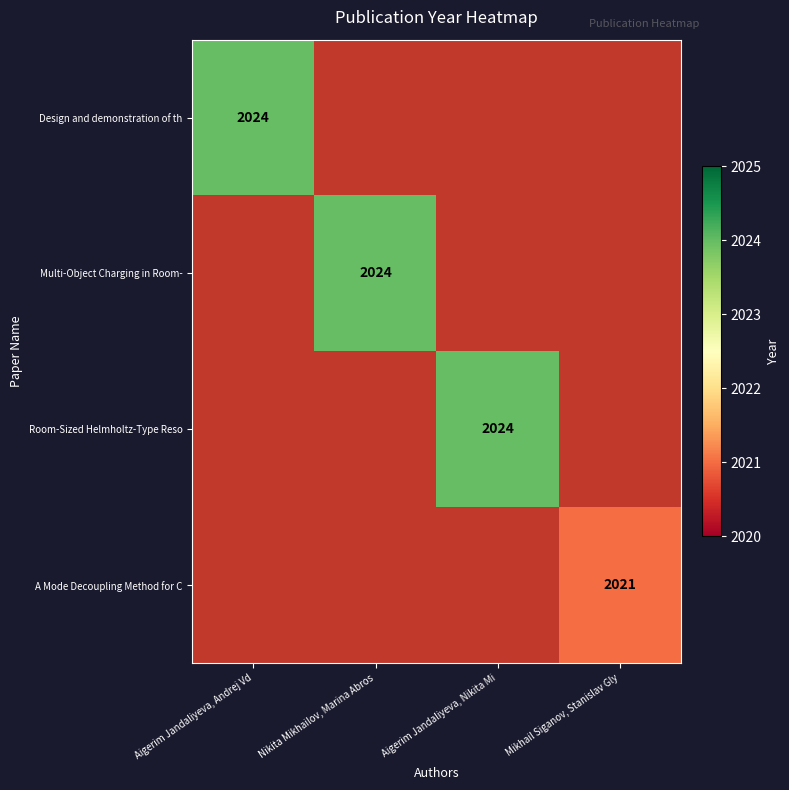

What is the total value across all series at Aigerim Jandaliyeva, Nikita Mi?

2024